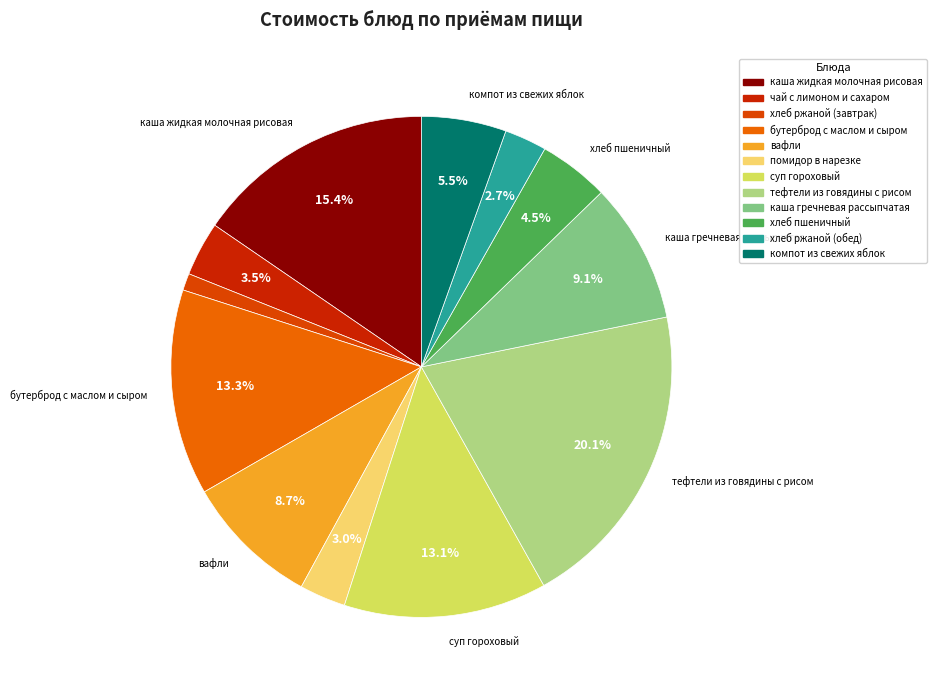

Is хлеб ржаной (обед) the majority of the pie?

No